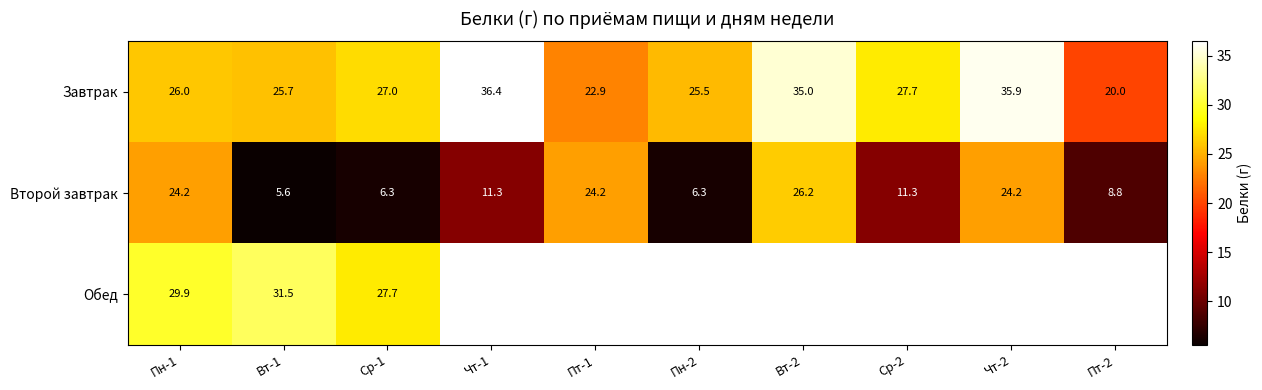

The value of Второй завтрак at Вт-2 is 37.2. True or false?

False